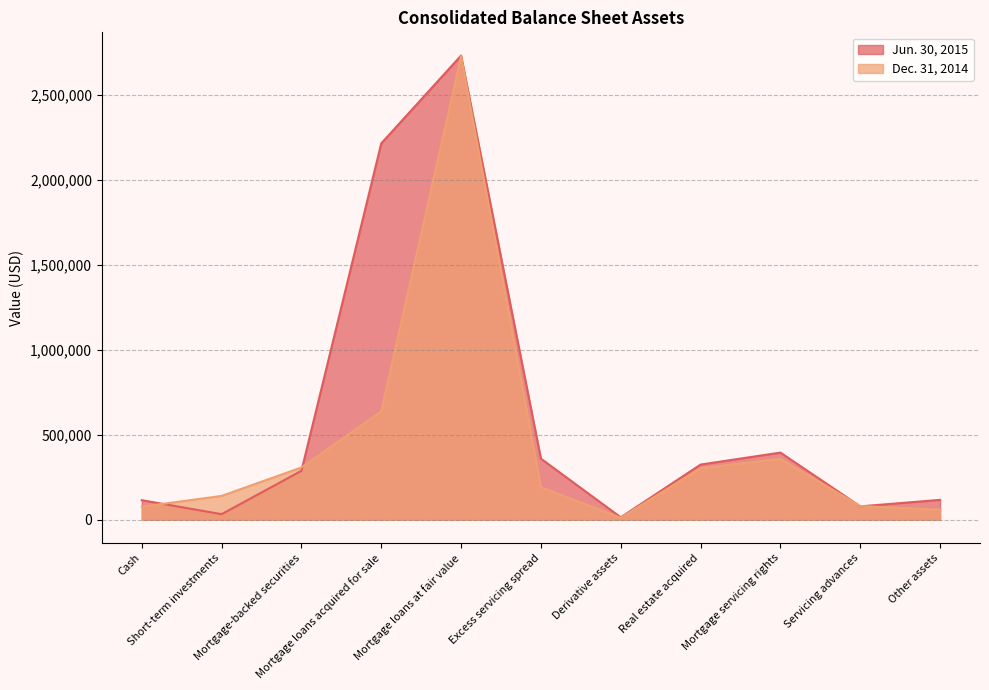

What are all the series names shown in the legend?

Jun. 30, 2015, Dec. 31, 2014